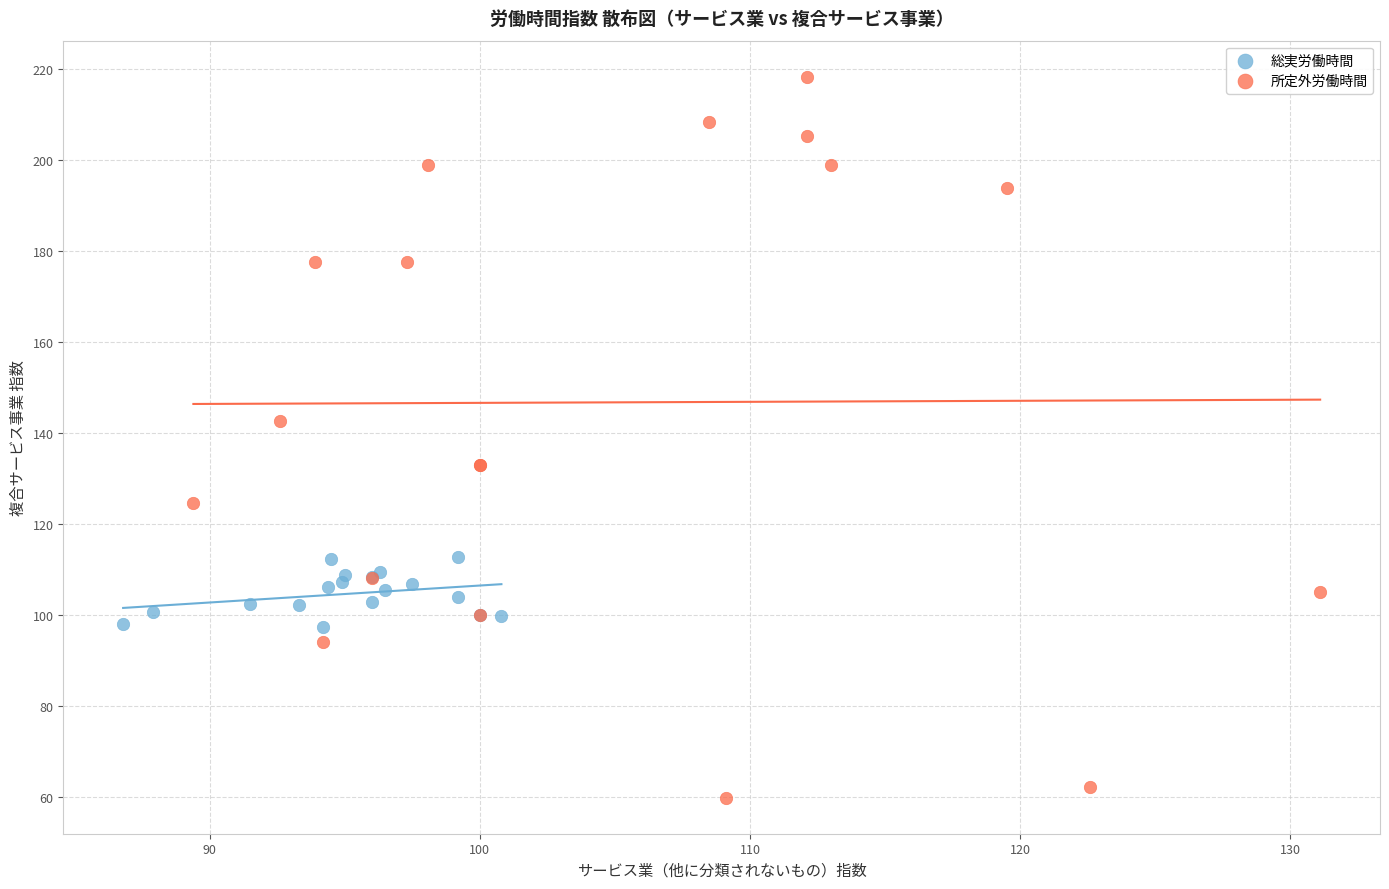

Which series has the largest Y range (max minus min)?

所定外労働時間